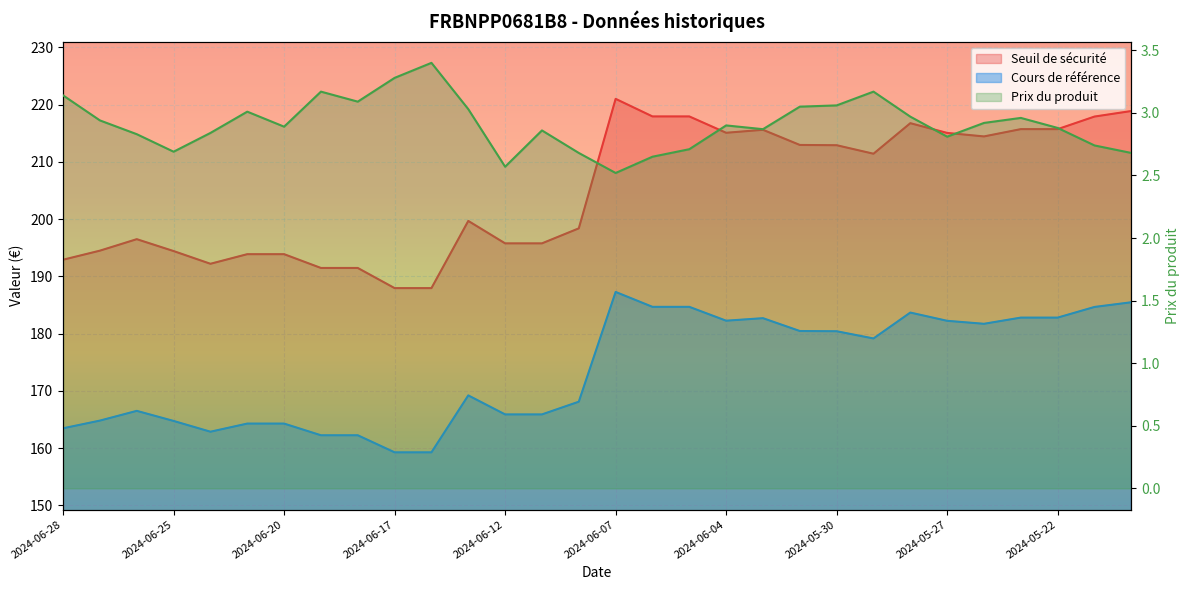

The Seuil de sécurité series shows 303.5 at 2024-06-14. True or false?

False